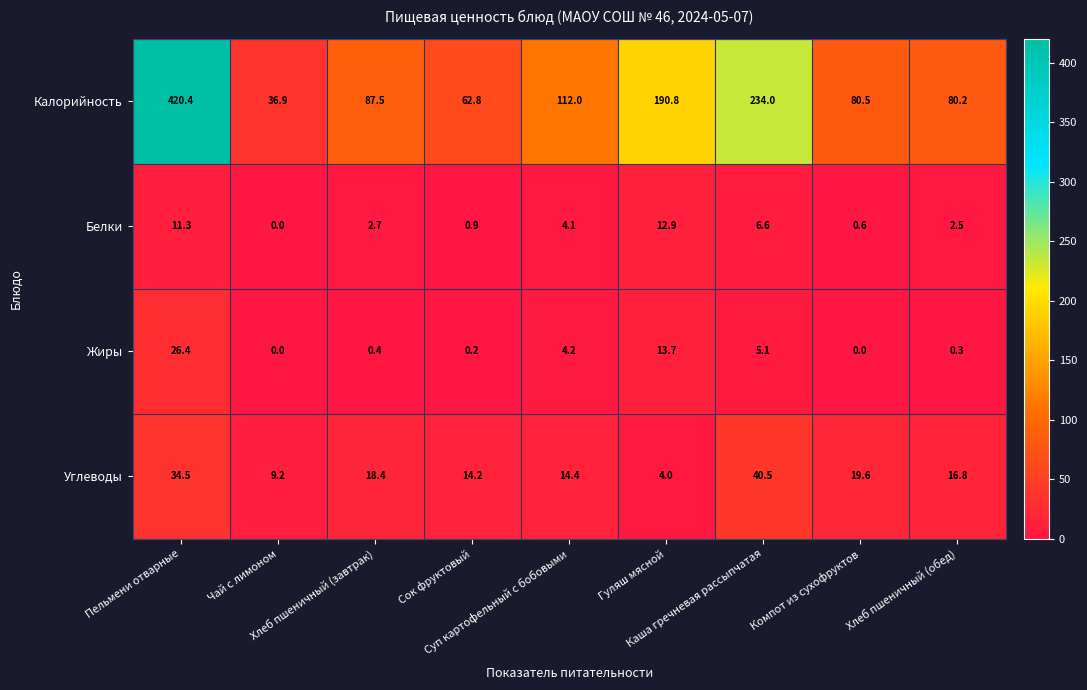

What is the difference between the second highest and minimum values in the Углеводы series?

30.5